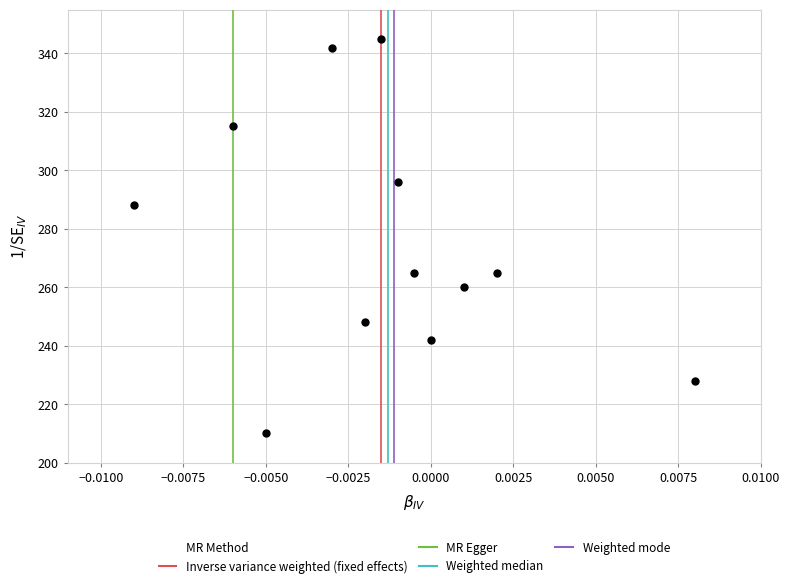

What is the range of Y values (max minus min)?

135